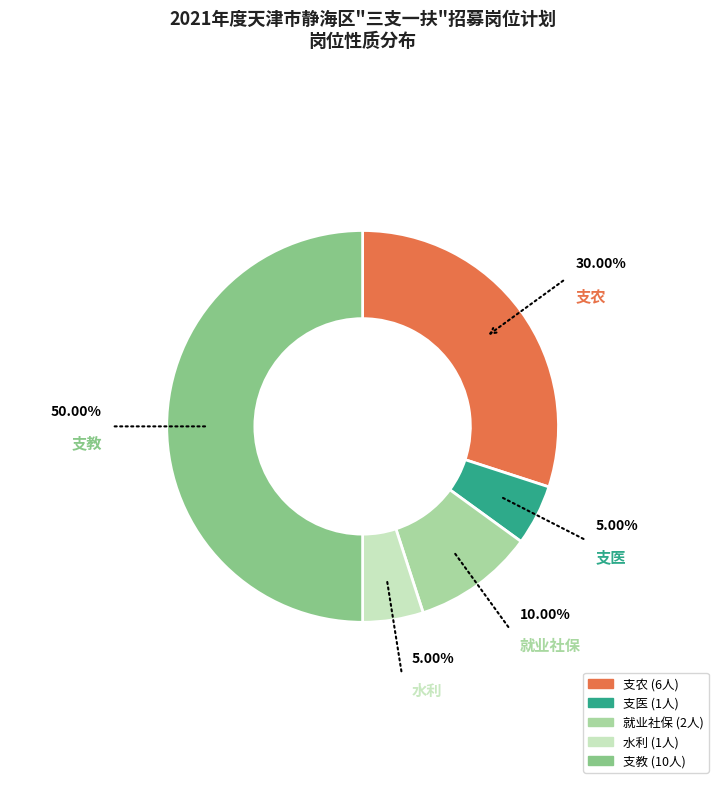

To the nearest percent, what is the difference between the 水利 and 支农 slice percentages?

25%